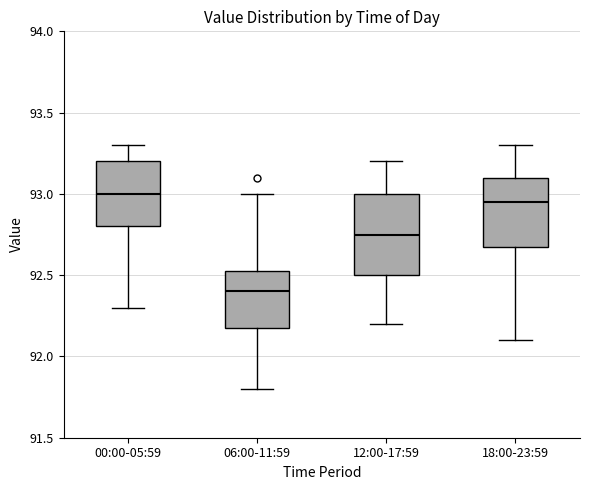

Which box is the tallest, from its lower edge to its upper edge?

12:00-17:59